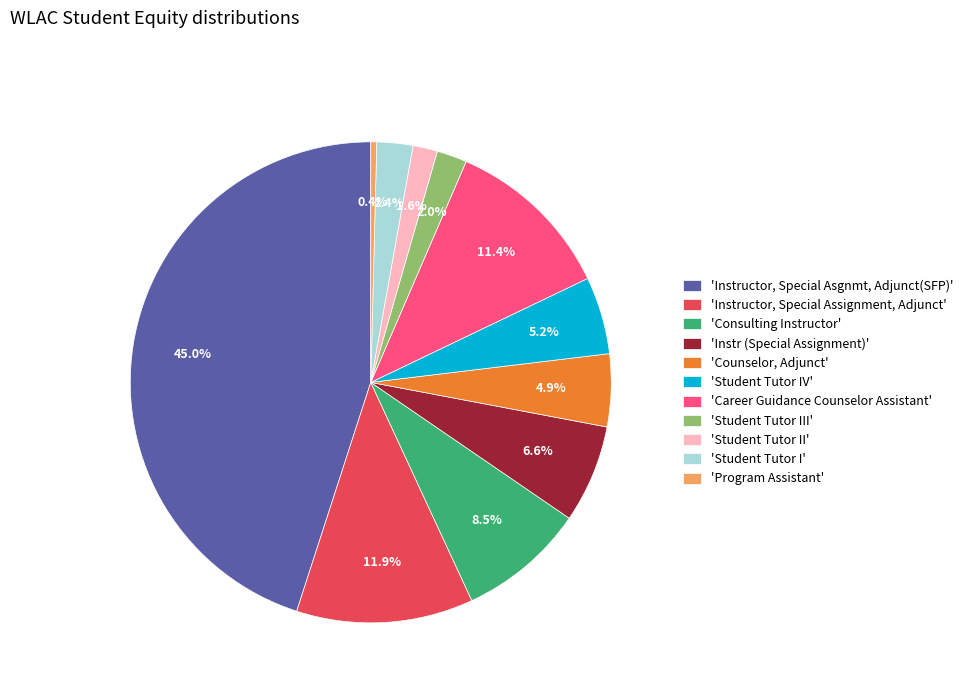

To the nearest percent, what is the average slice percentage?

9%